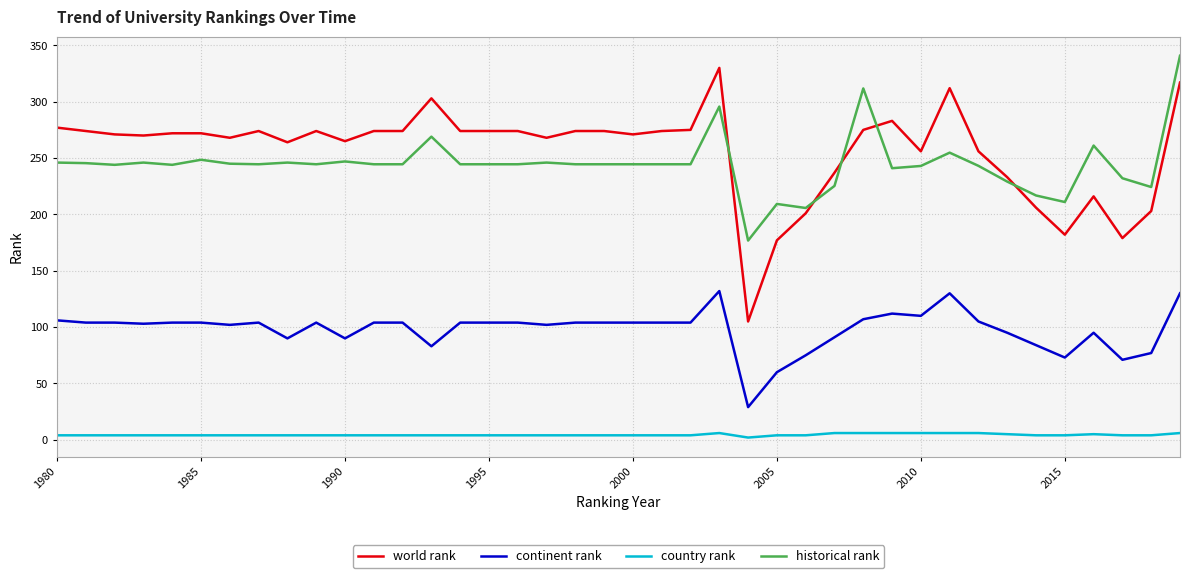

True or false: world rank and country rank intersect in this chart.

False